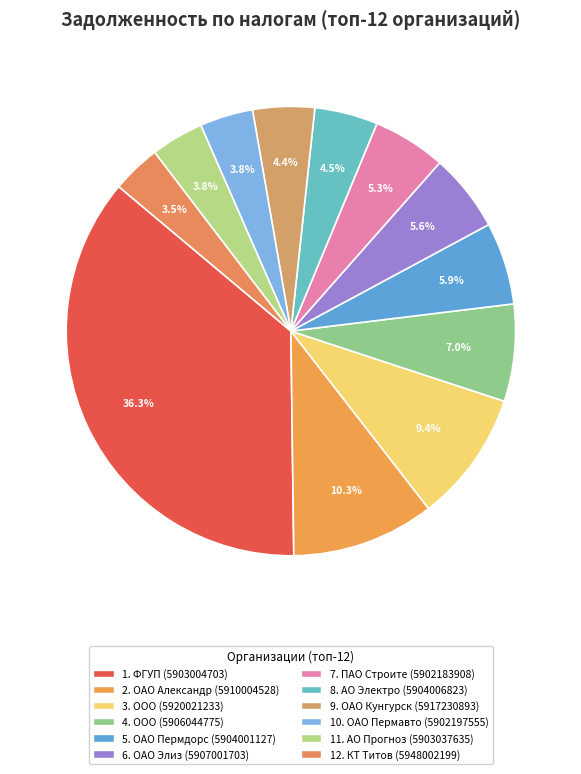

Rank the categories by value from lowest to highest.

12, 11, 10, 9, 8, 7, 6, 5, 4, 3, 2, 1